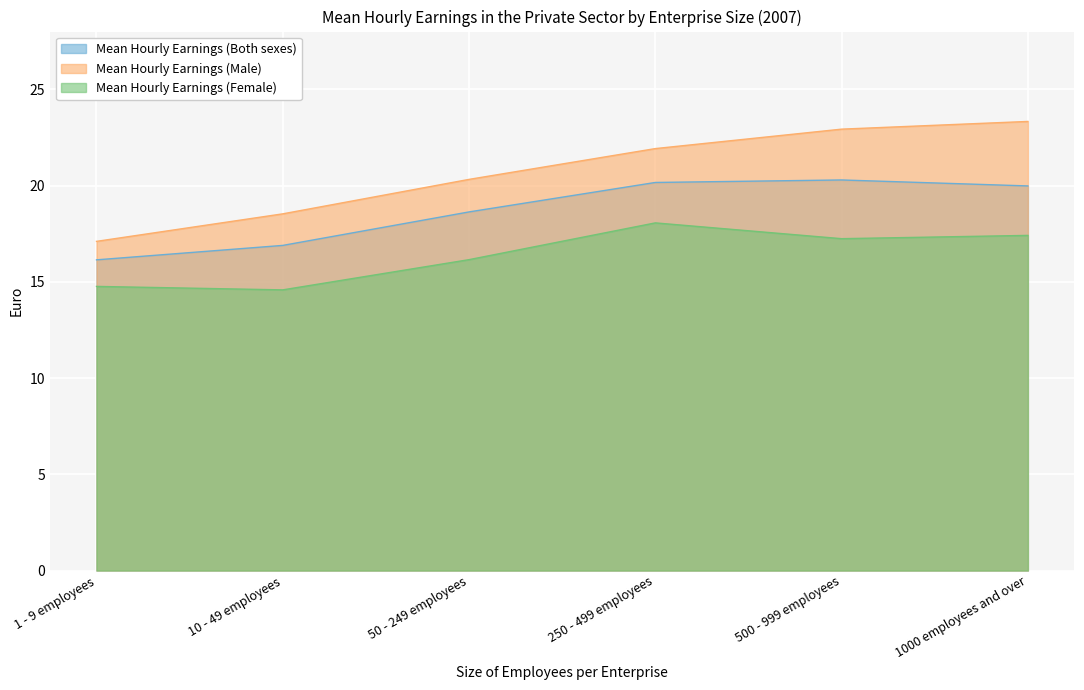

What is the average value of the Mean Hourly Earnings (Female) series?

16.4